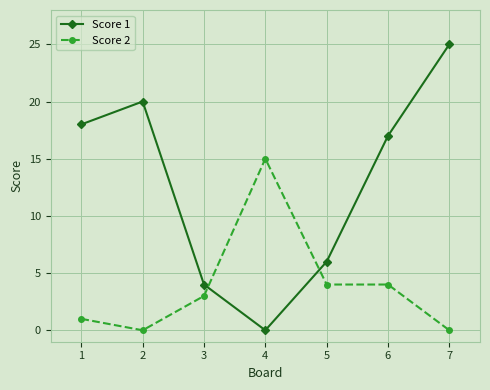

What are all the series names shown in the legend?

Score 1, Score 2